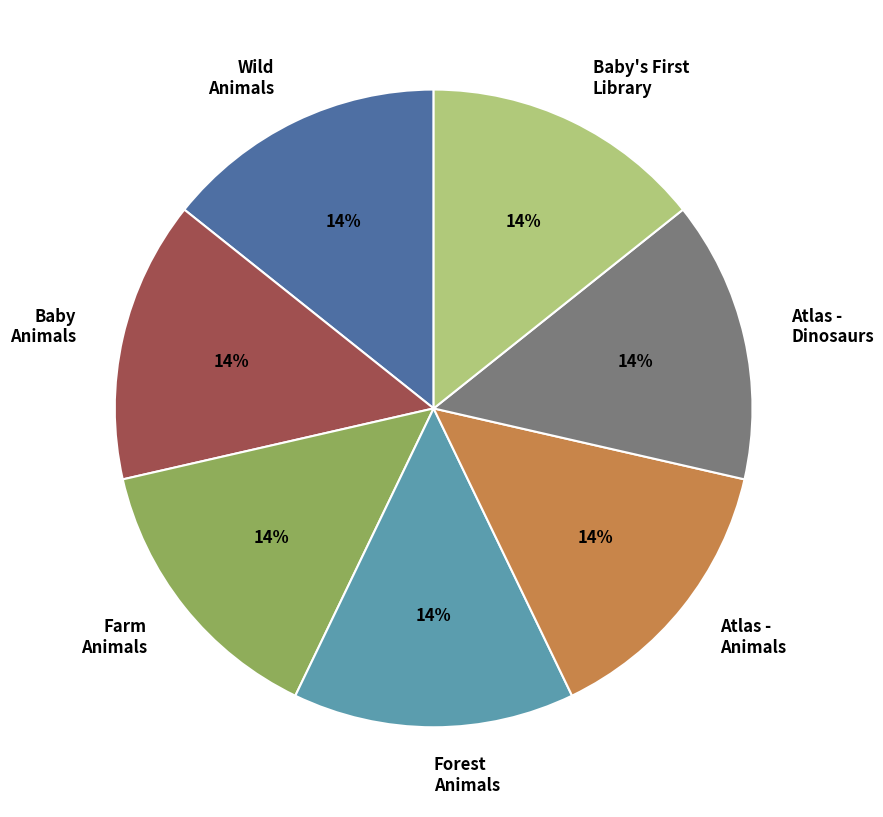

True or false: Baby Animals accounts for 14% of the total.

True